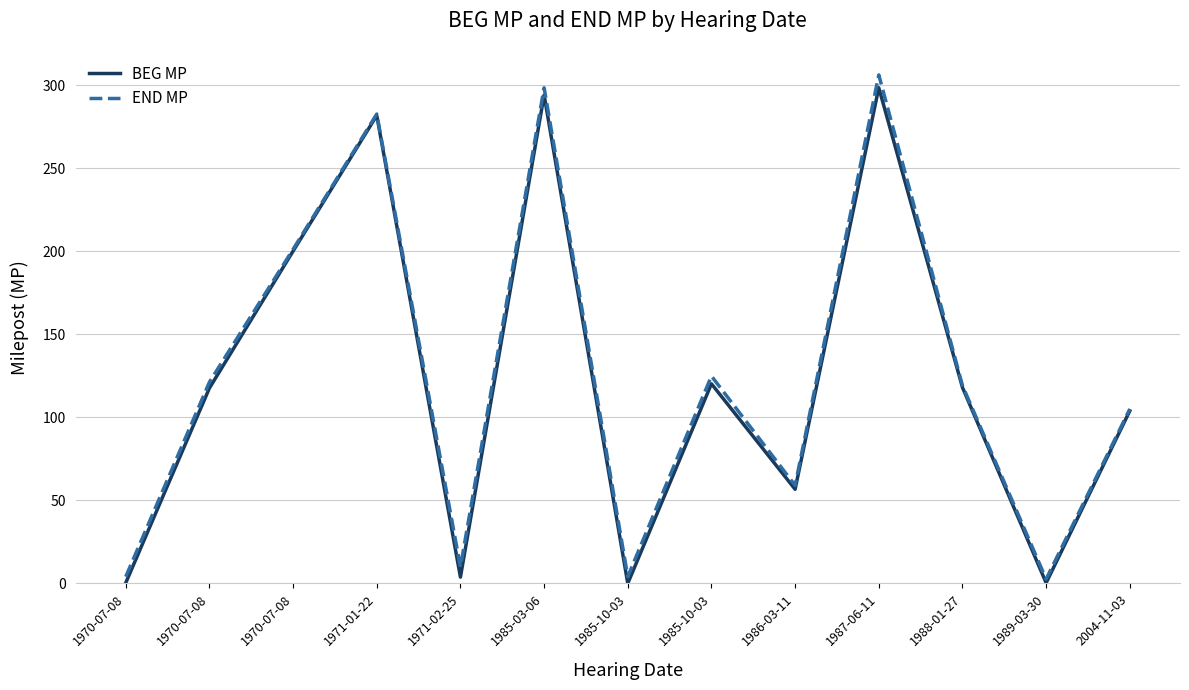

Is it true that BEG MP equals 1.2 at 1971-02-25?

False